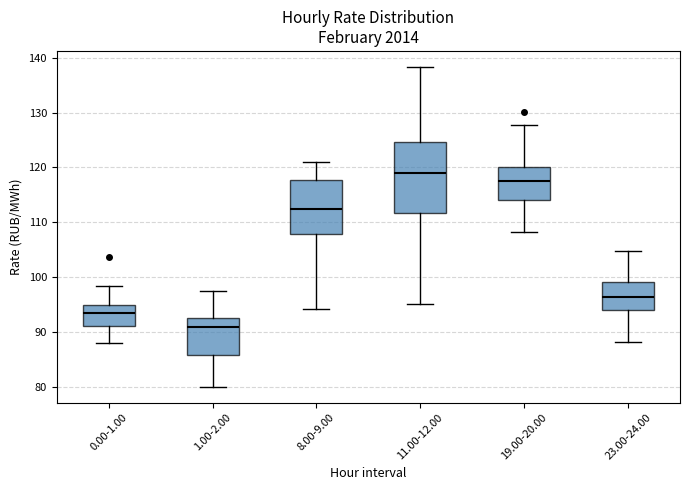

Reading left to right, transcribe this box plot: for each box, give where its median line is, the range the box spans, and where its two whiskers end, as read against the y-axis. The values are not printed on the chart, so give them approximately, as read against the axis.

0.00-1.00: median 93, box 91 to 95, whiskers 88 to 98
1.00-2.00: median 91, box 86 to 93, whiskers 80 to 97
8.00-9.00: median 112, box 108 to 118, whiskers 94 to 121
11.00-12.00: median 119, box 112 to 125, whiskers 95 to 138
19.00-20.00: median 117, box 114 to 120, whiskers 108 to 128
23.00-24.00: median 96, box 94 to 99, whiskers 88 to 105